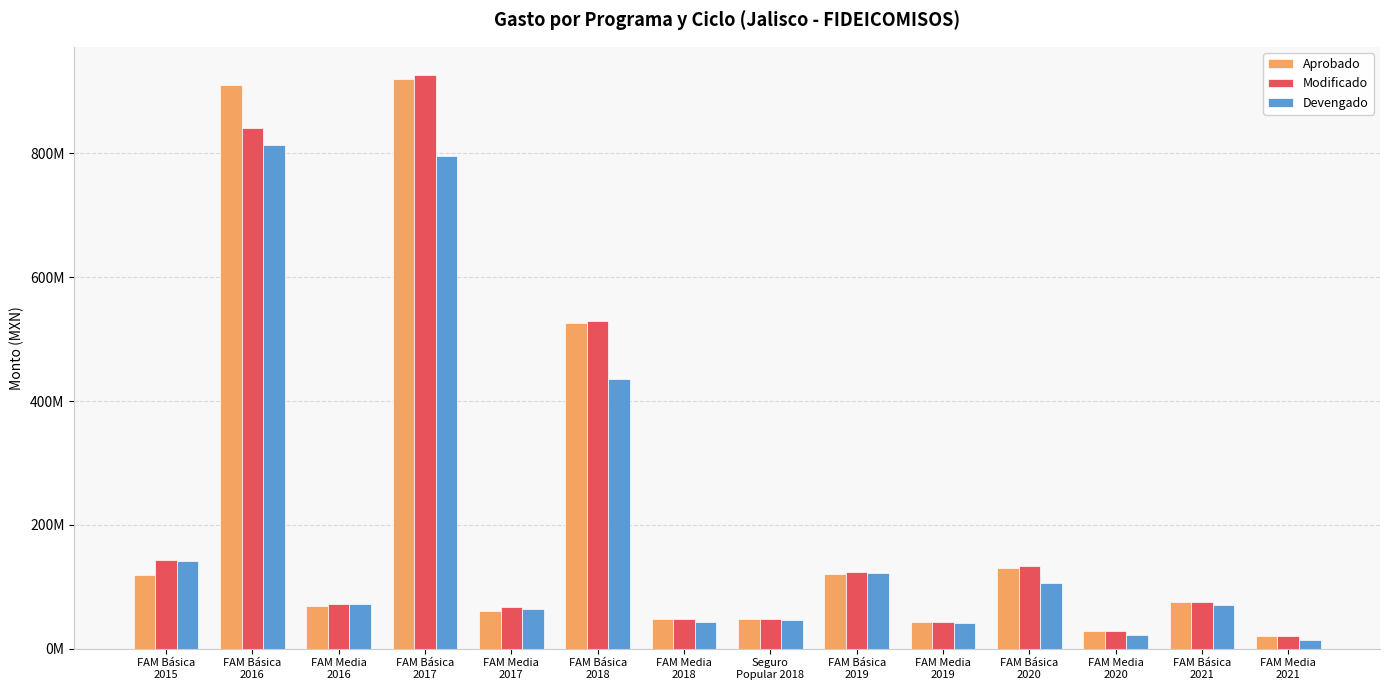

At which category is the sum across all series the highest?

FAM Básica
2017